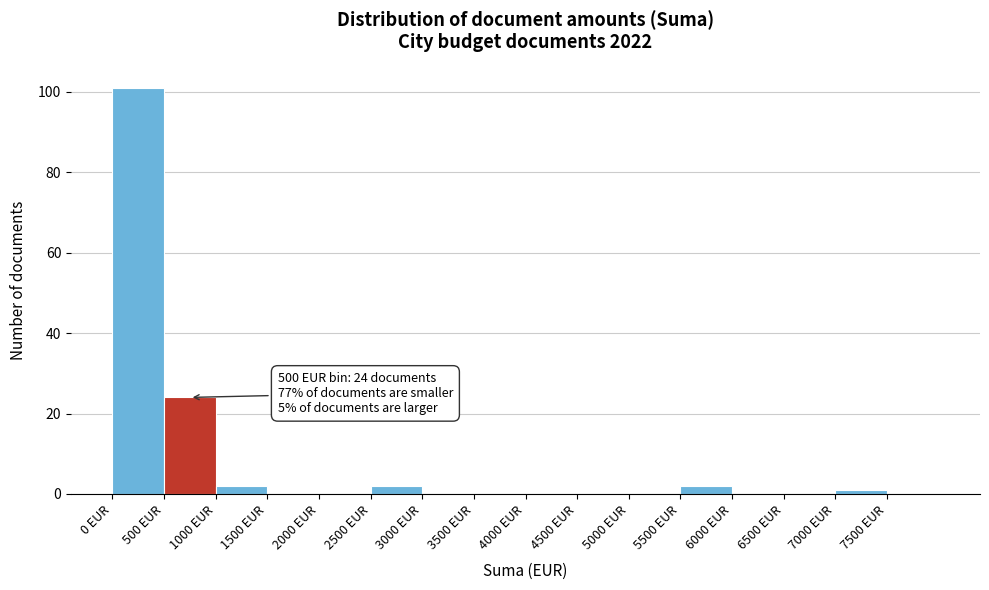

Over which range of the x-axis is the bar tallest?

0 to 500